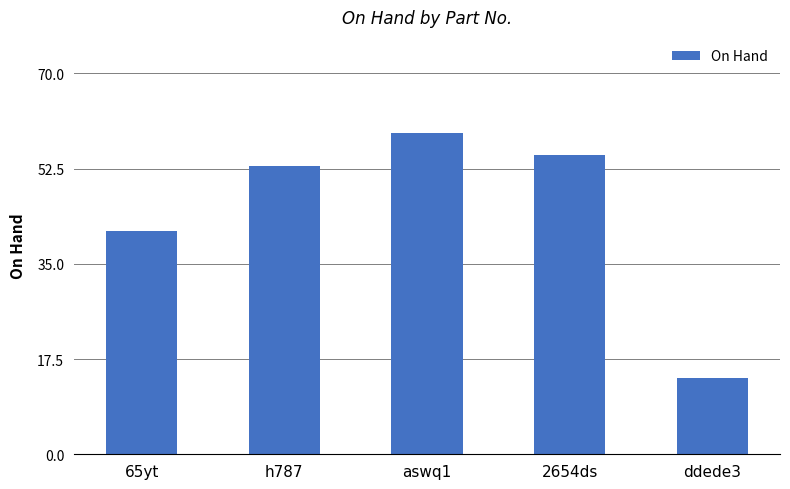

Reading right to left, list all the values displayed in this chart.

14	55	59	53	41